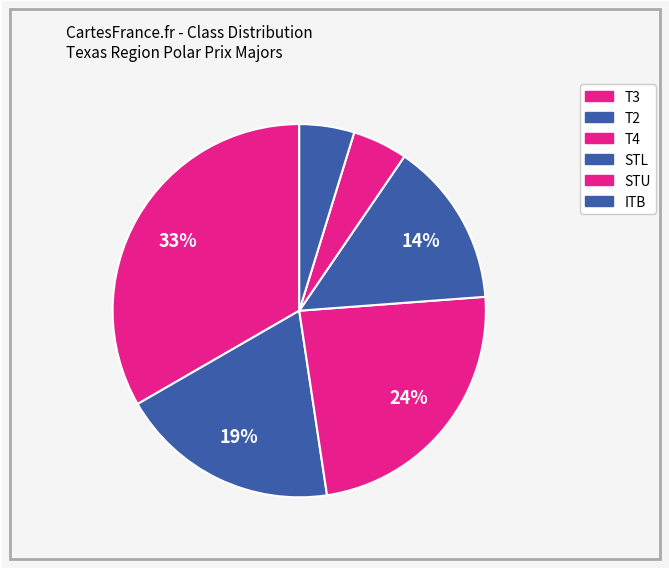

How many slices are in this pie chart?

6